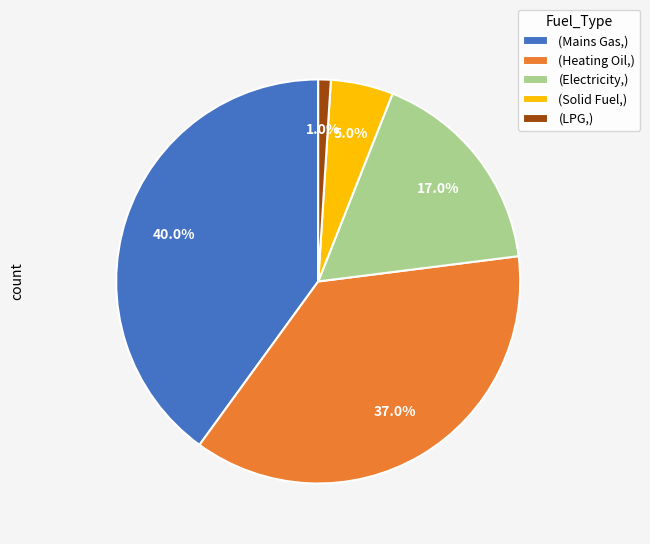

Combined, what portion of the pie is (Heating Oil,) and (Solid Fuel,)?

42.0%